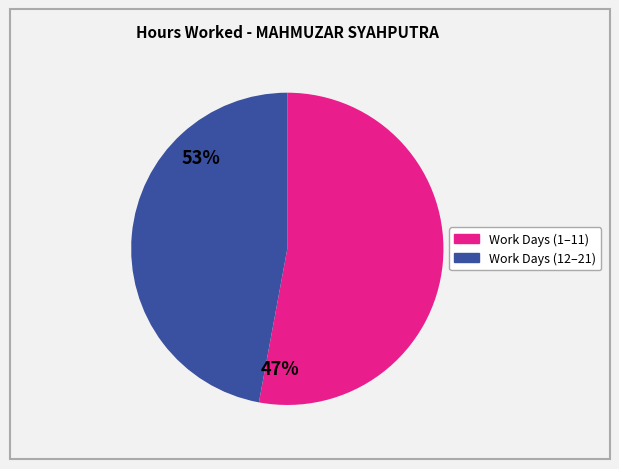

Is there any slice that represents more than half of the pie?

Yes